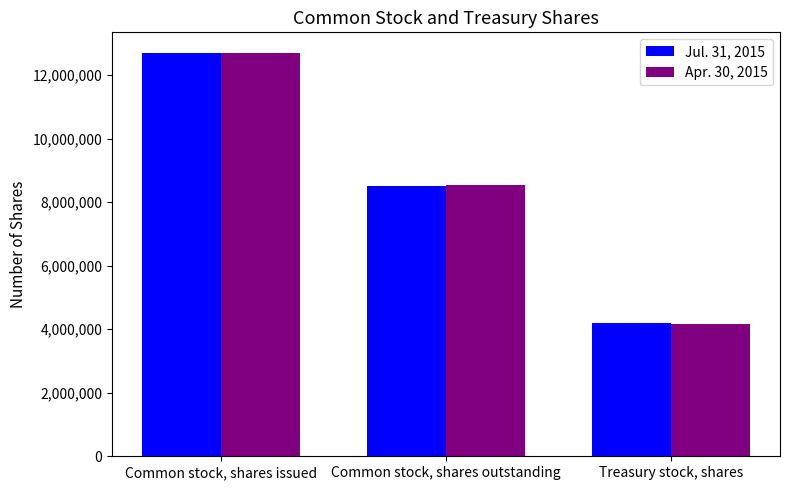

Reading left to right, extract all data points from this chart.

Jul. 31, 2015: 12708291	8502624	4205667
Apr. 30, 2015: 12688890	8529223	4159667